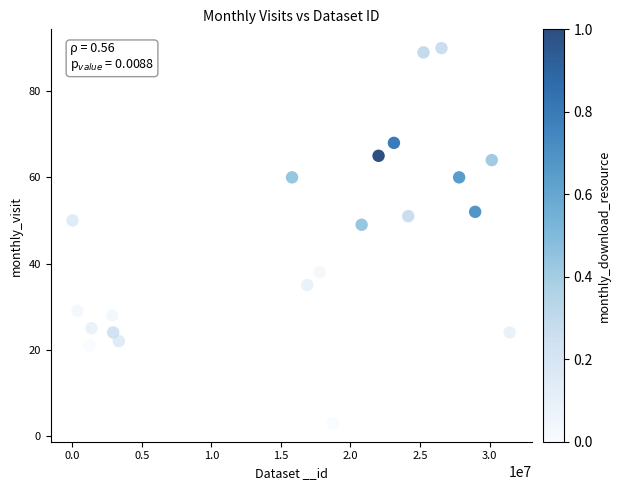

What is the range of Y values (max minus min)?

87